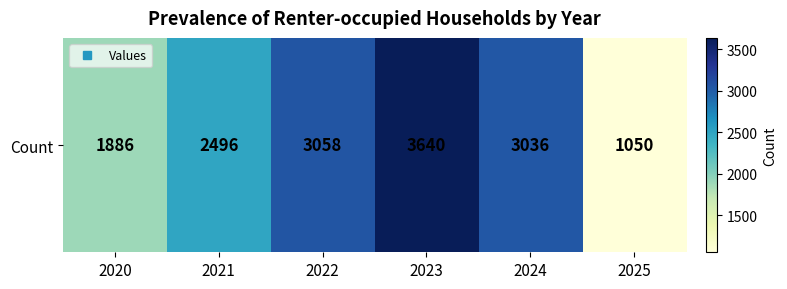

What is the average value?

2528